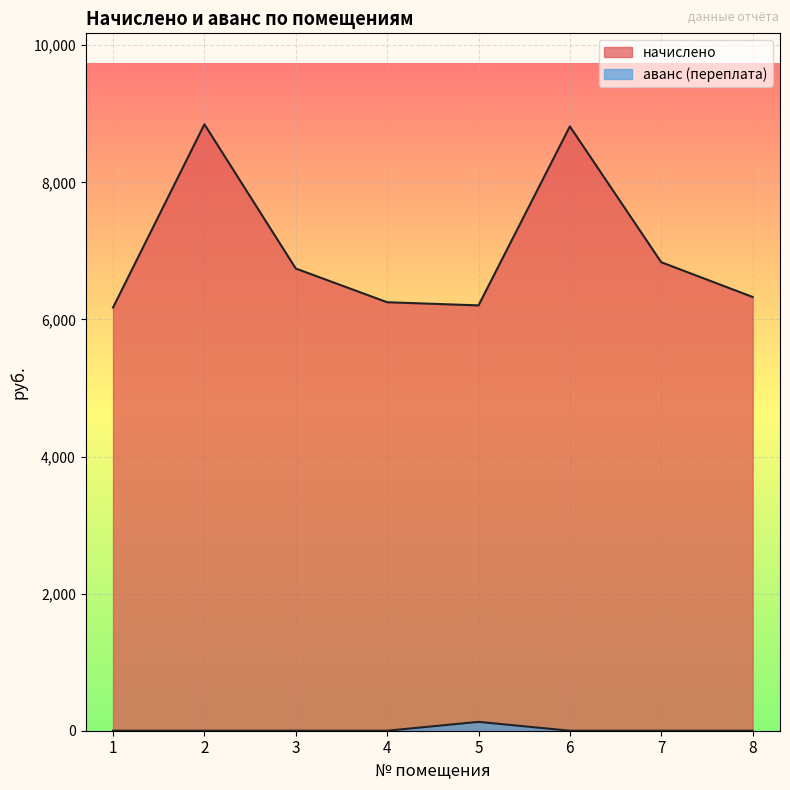

What is the total value across all series at 7?

6835.2